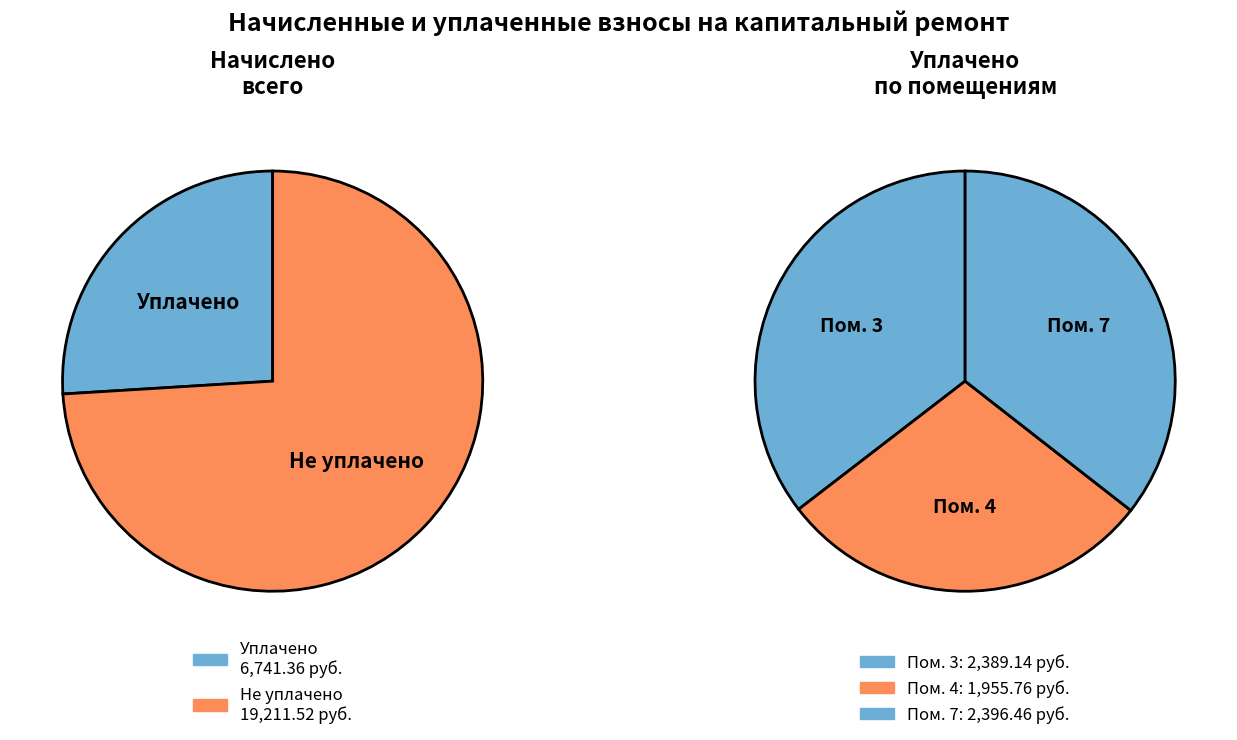

The 9 slice represents 1% of the pie. True or false?

False